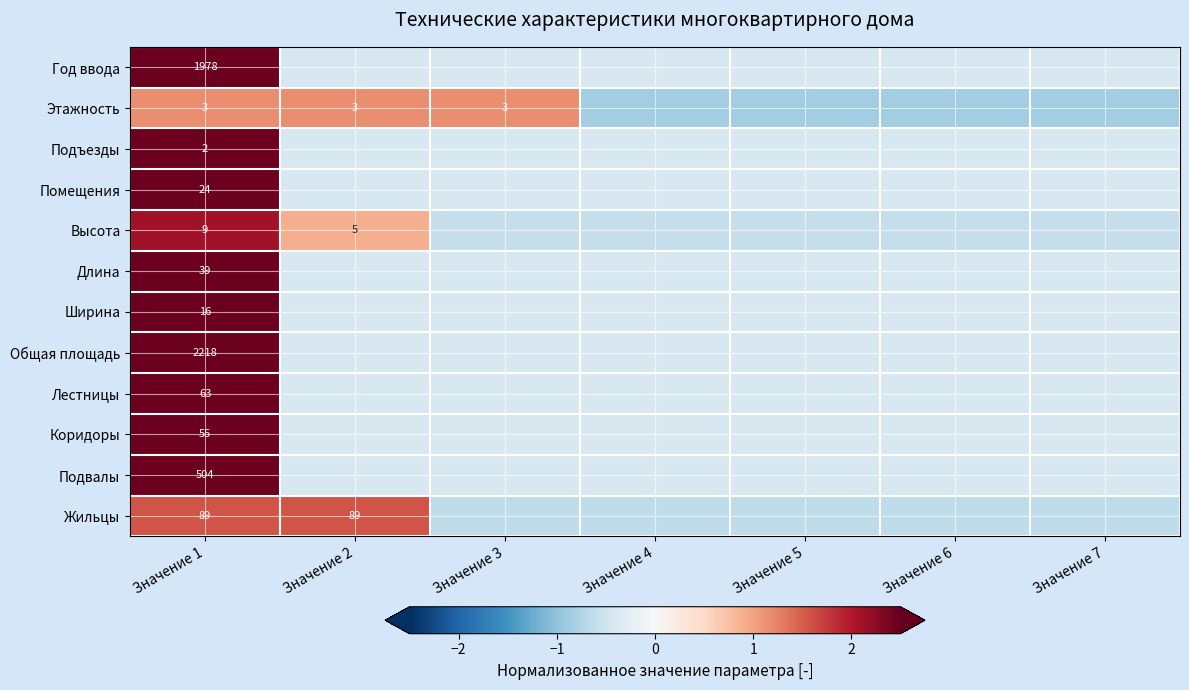

At how many categories does at least one series exceed 1?

3